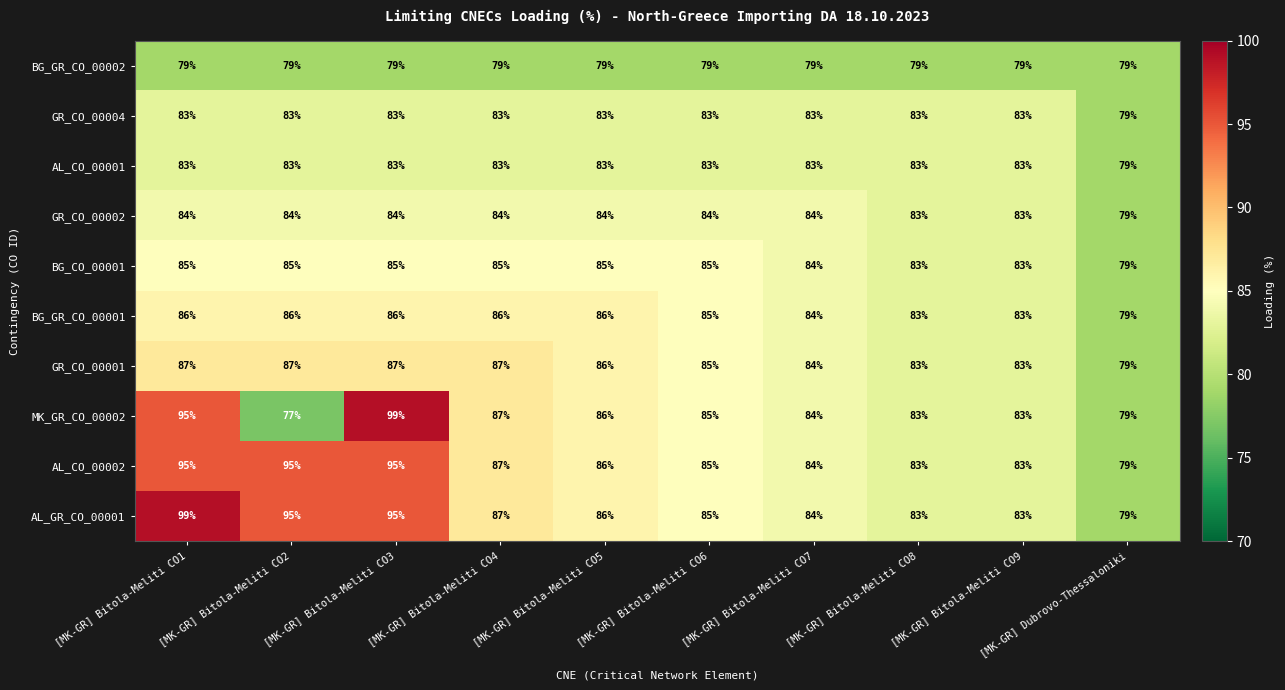

What is the difference between the highest and lowest values at [MK-GR] Bitola-Meliti CO1?

20